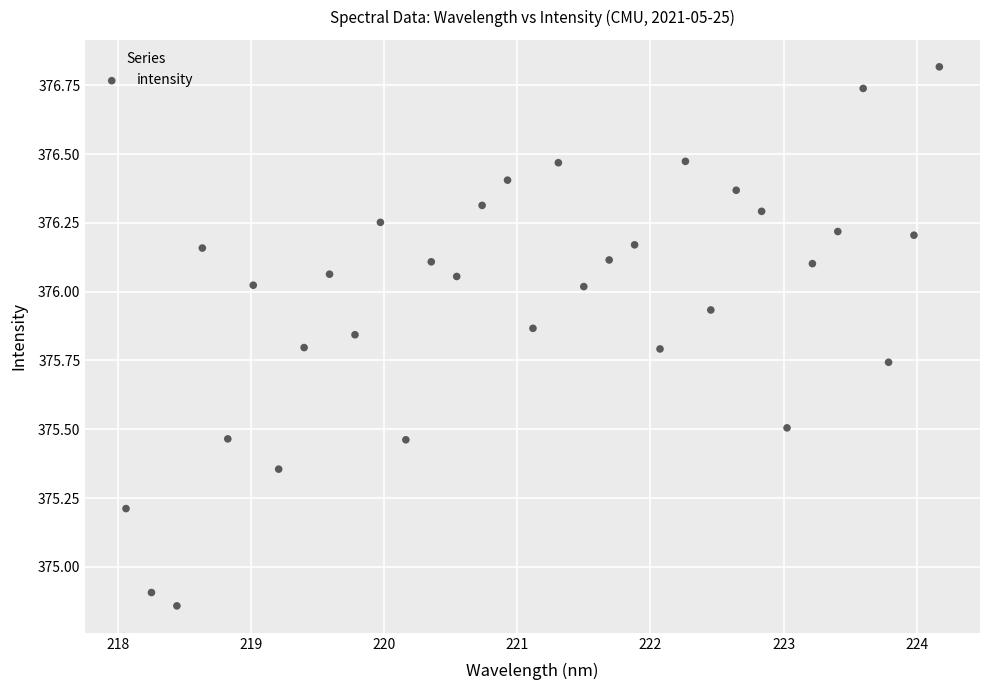

What is the range of Y values (max minus min)?

2.0